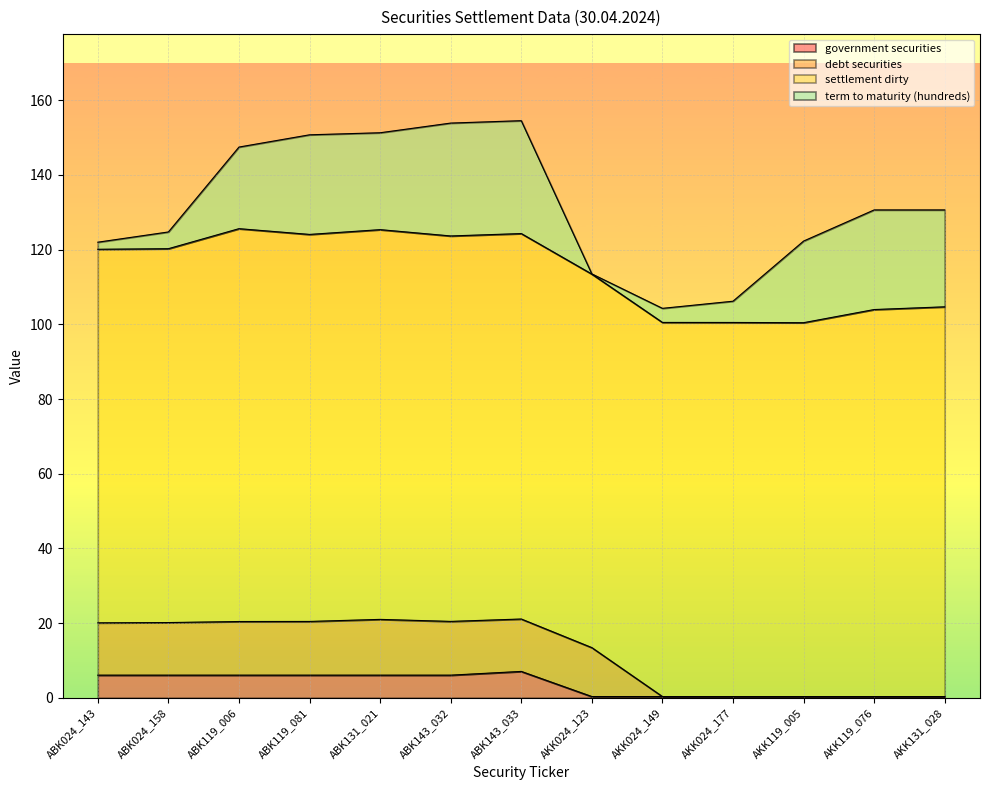

What is the label of the 12th point from the right?

ABK024_158